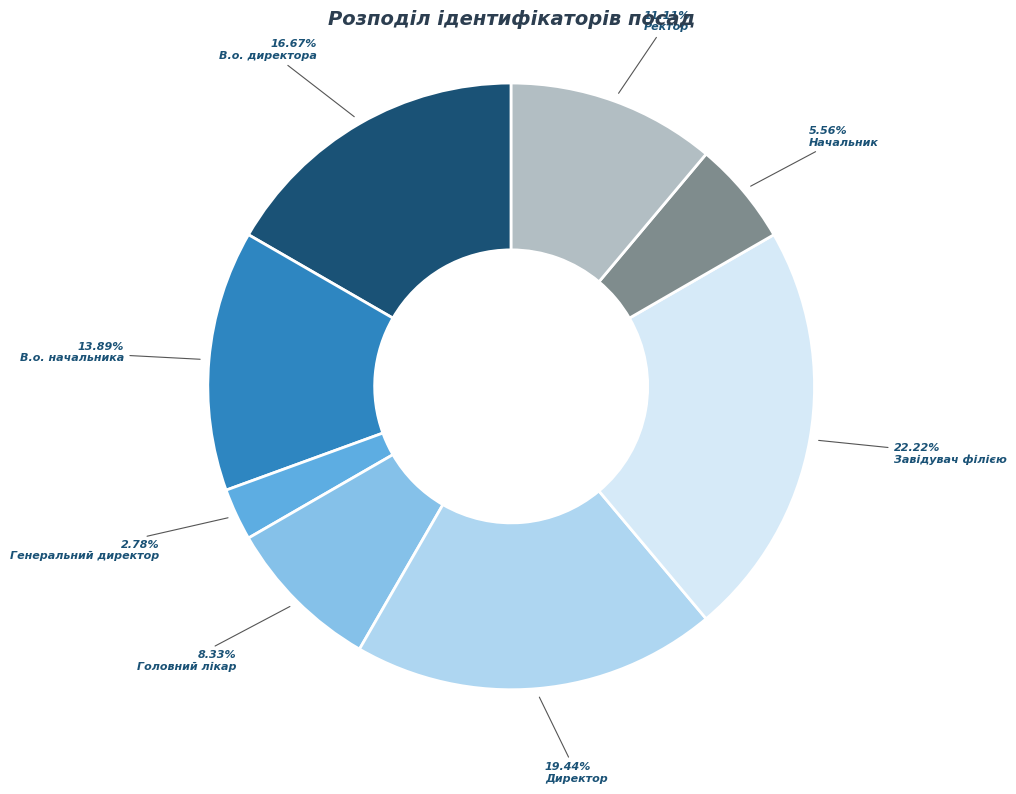

Does any single category account for the majority?

No